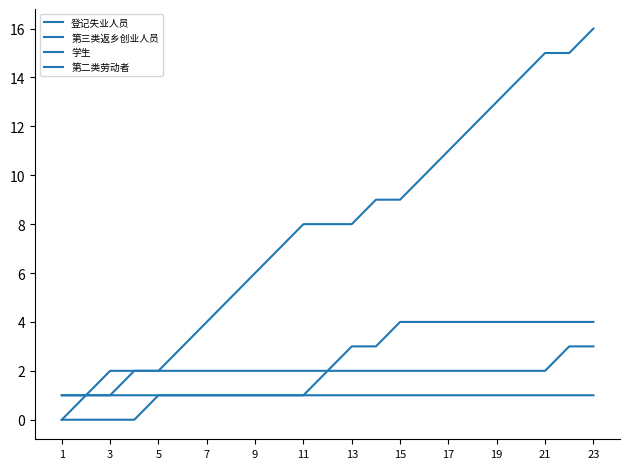

Which series has the largest range (max minus min)?

登记失业人员